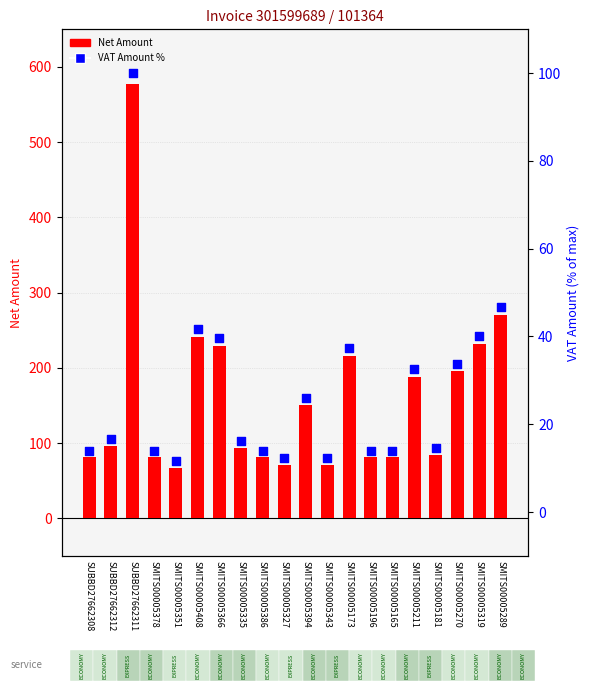

What is the total value across all series at SUBBD27662312?

113.0